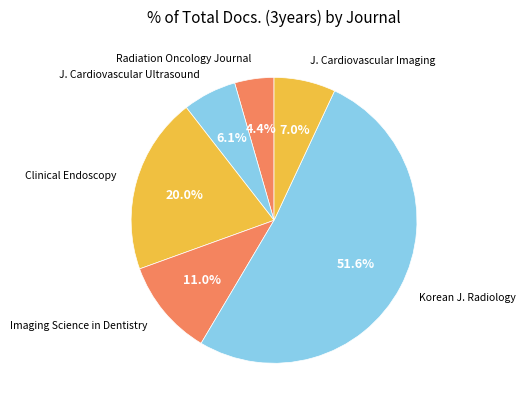

Rank the categories by value from highest to lowest.

Korean J. Radiology, Clinical Endoscopy, Imaging Science in Dentistry, J. Cardiovascular Imaging, J. Cardiovascular Ultrasound, Radiation Oncology Journal